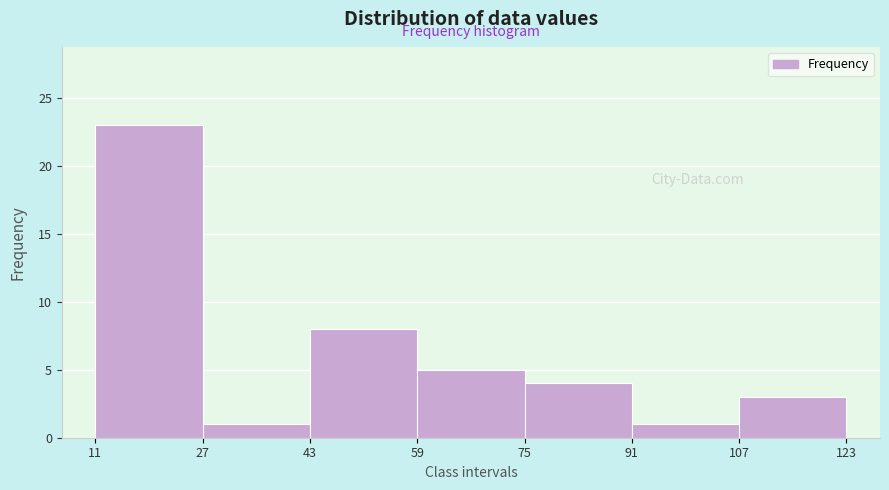

What is the height of the bar covering 43 to 59 on the x-axis? The values are not printed on the chart, so give them approximately, as read against the axis.

8